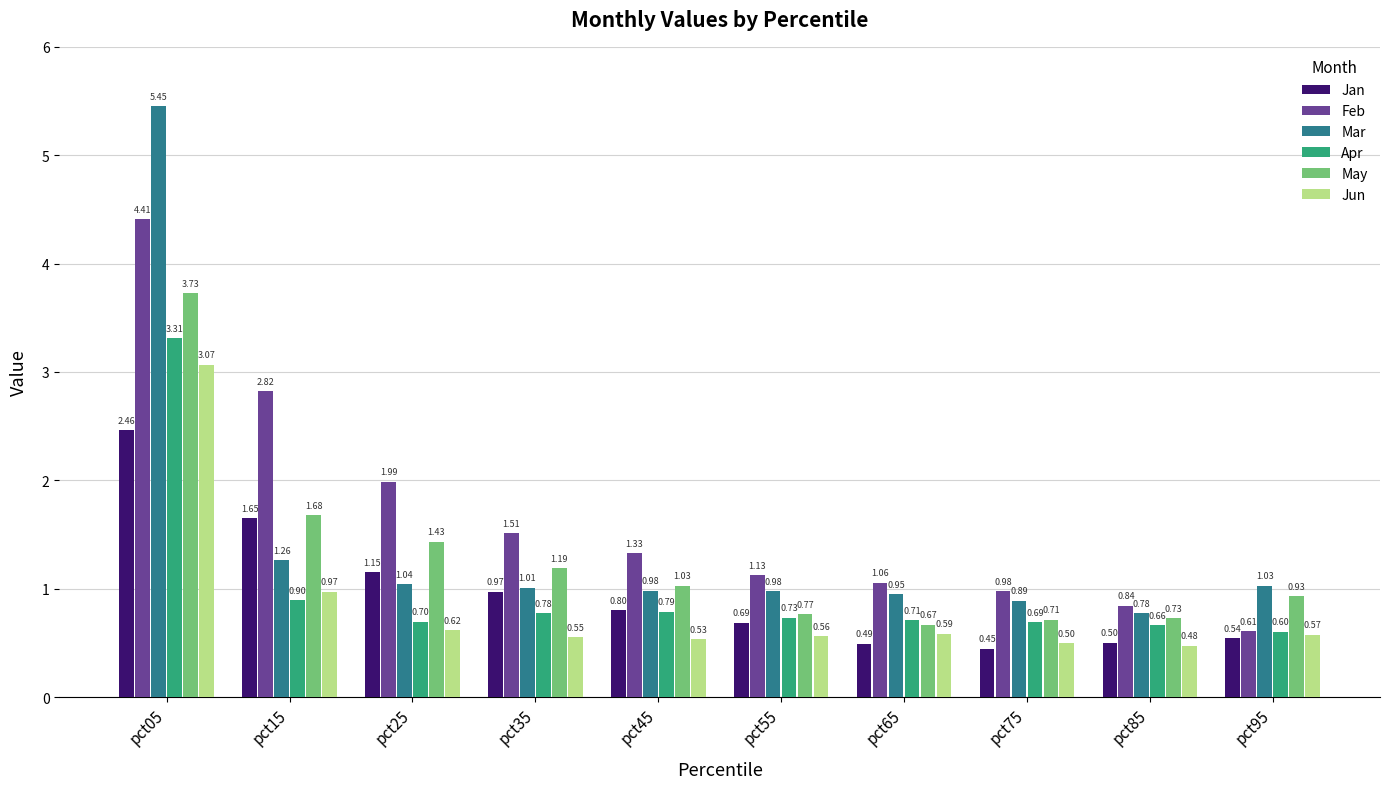

True or false: May has a value of 0.1 at pct65.

False